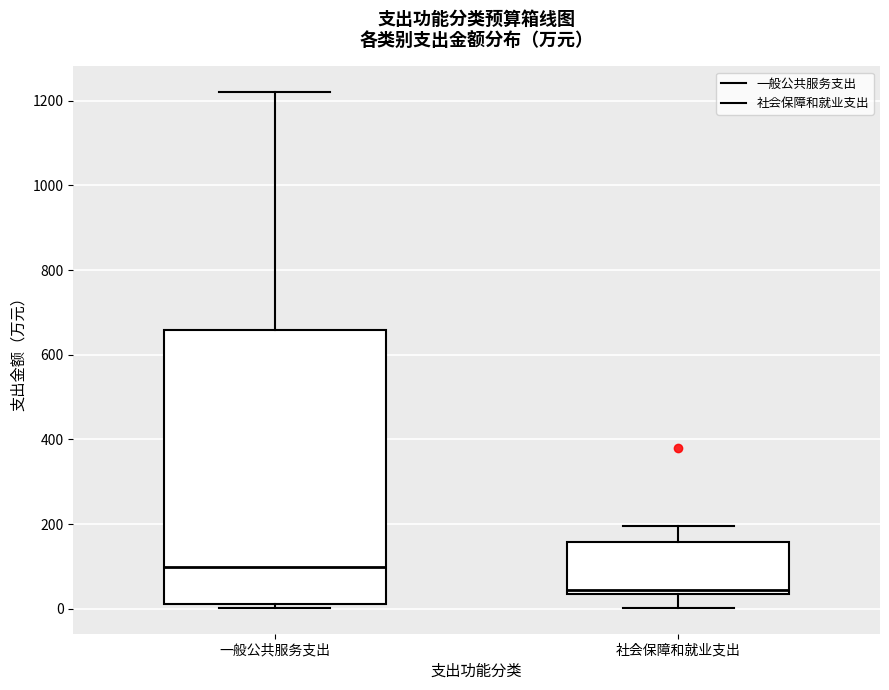

Where is the lower edge of the box for 社会保障和就业支出 on the y-axis? The values are not printed on the chart, so give them approximately, as read against the axis.

40